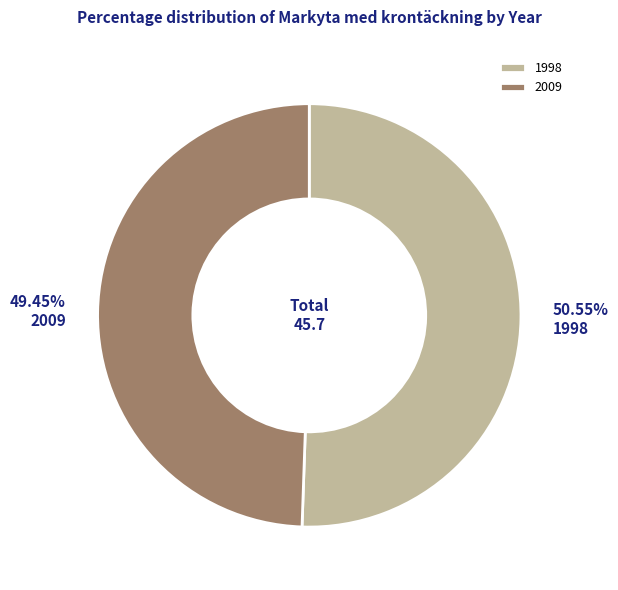

Rank the categories by value from lowest to highest.

2009, 1998